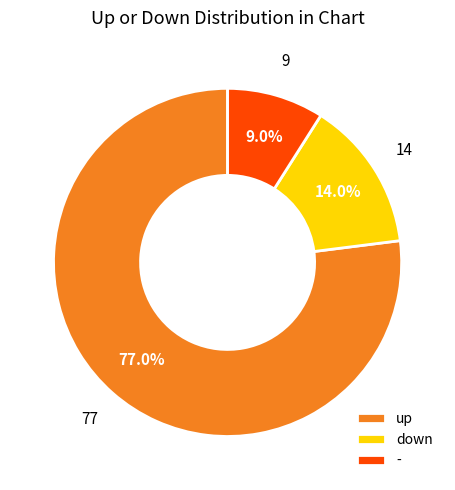

What percentage is the down slice, to the nearest percent?

14%